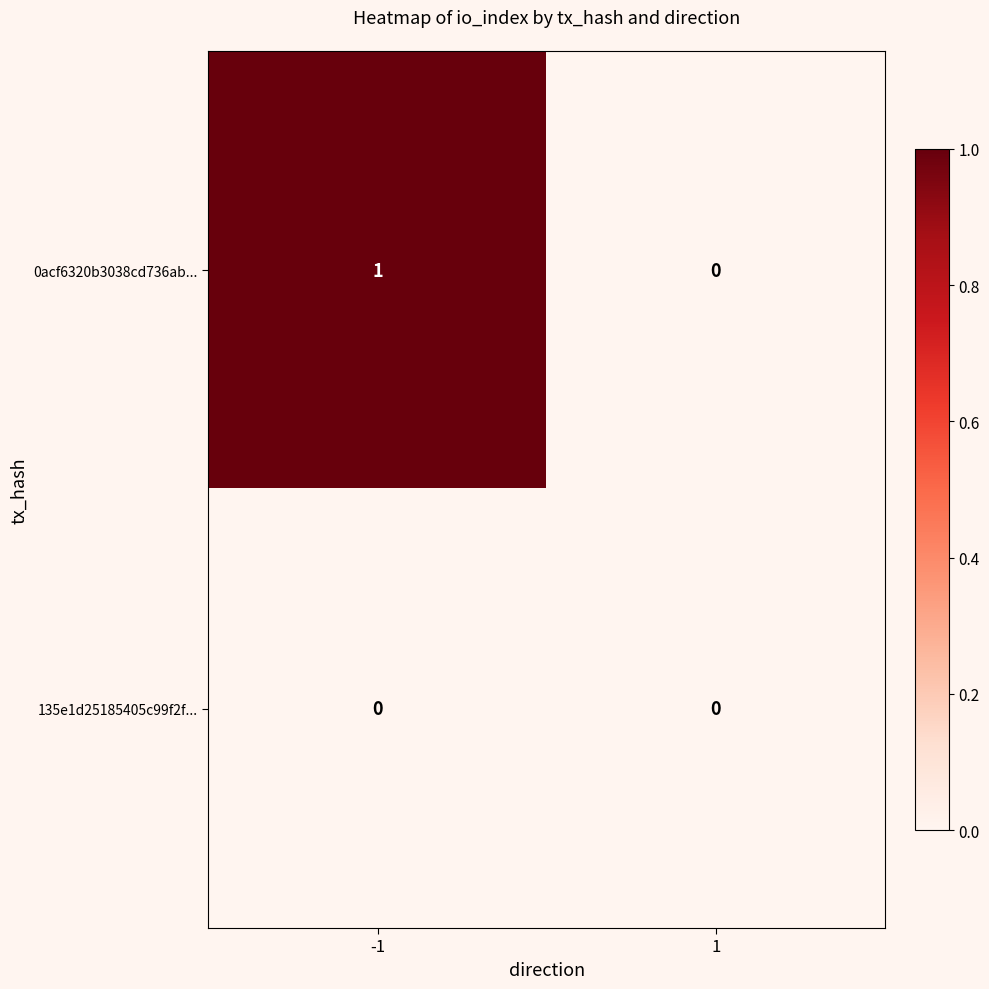

What is the total value across all series at -1?

1